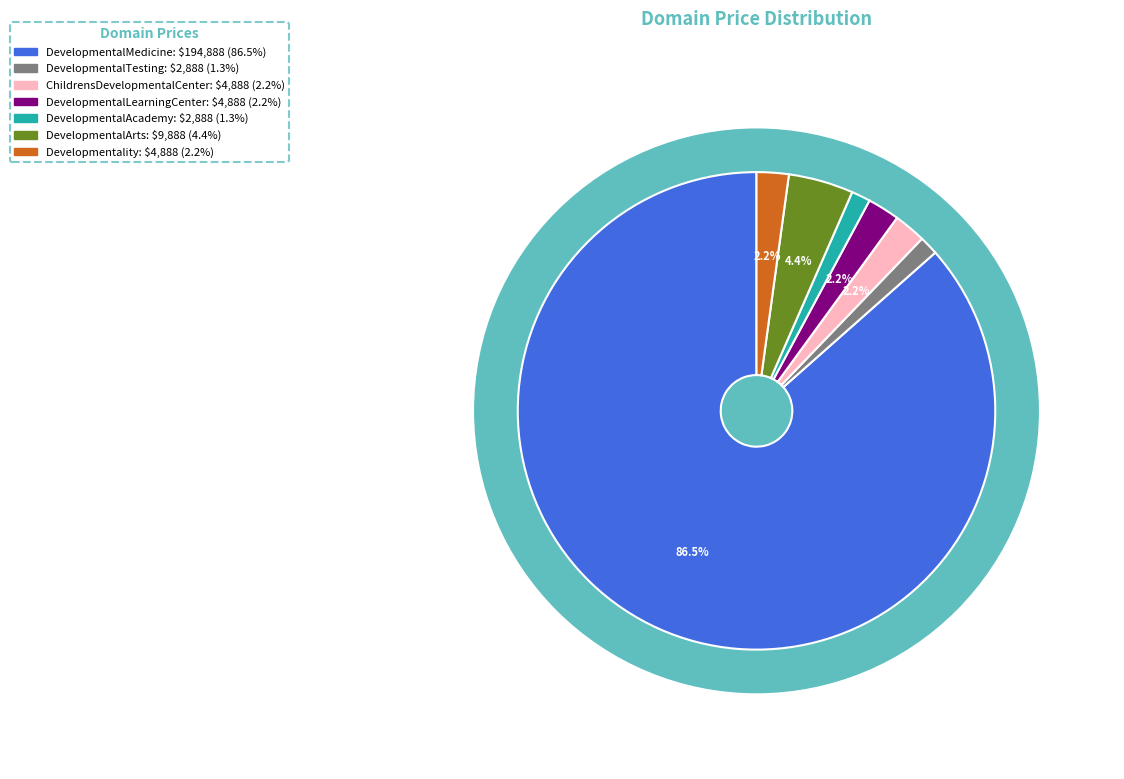

Which slice represents more than half of the pie?

DevelopmentalMedicine.com